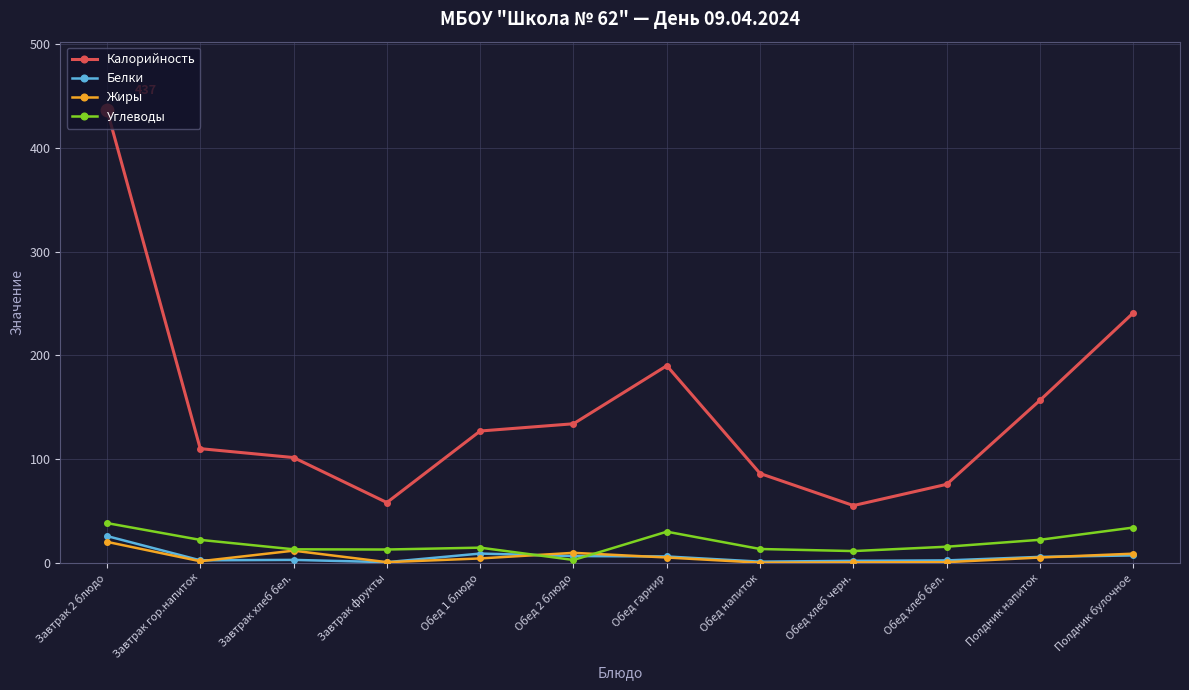

Between Обед хлеб черн. and Полдник булочное, which series saw the biggest shift?

Калорийность